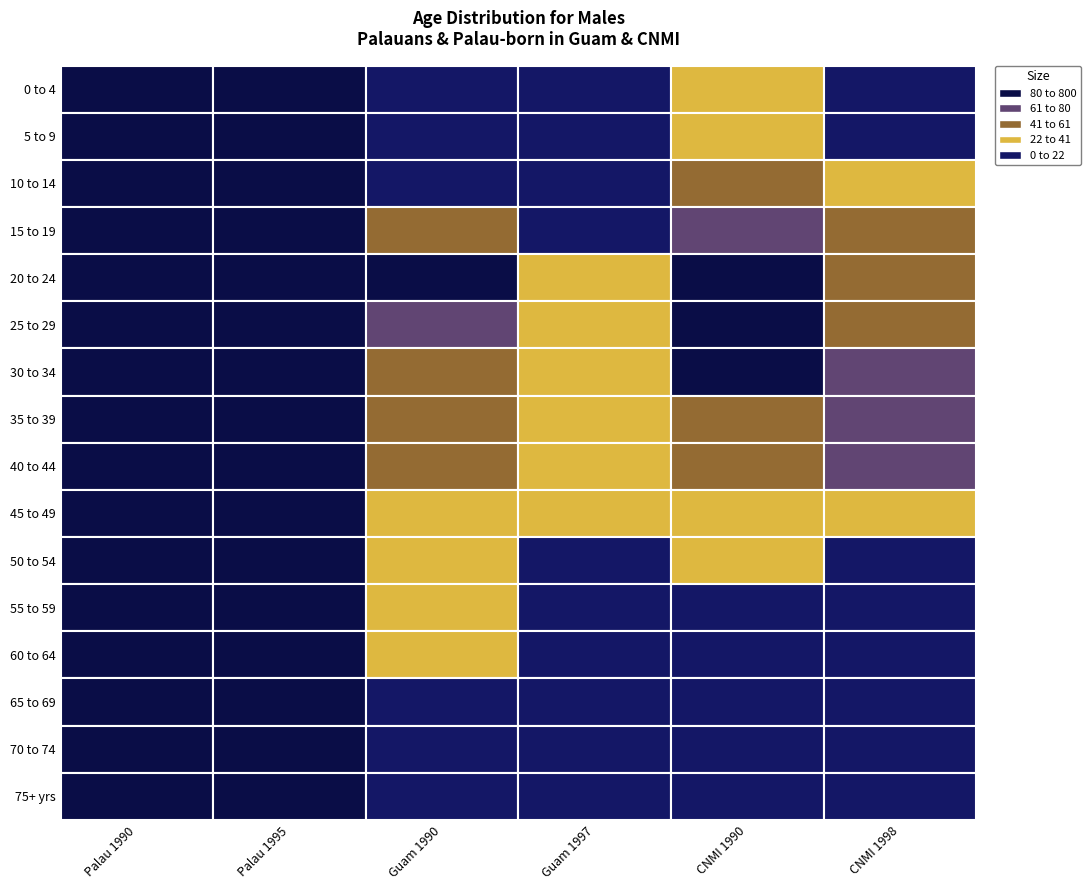

What is the sum of all 35 to 39 values?

1154